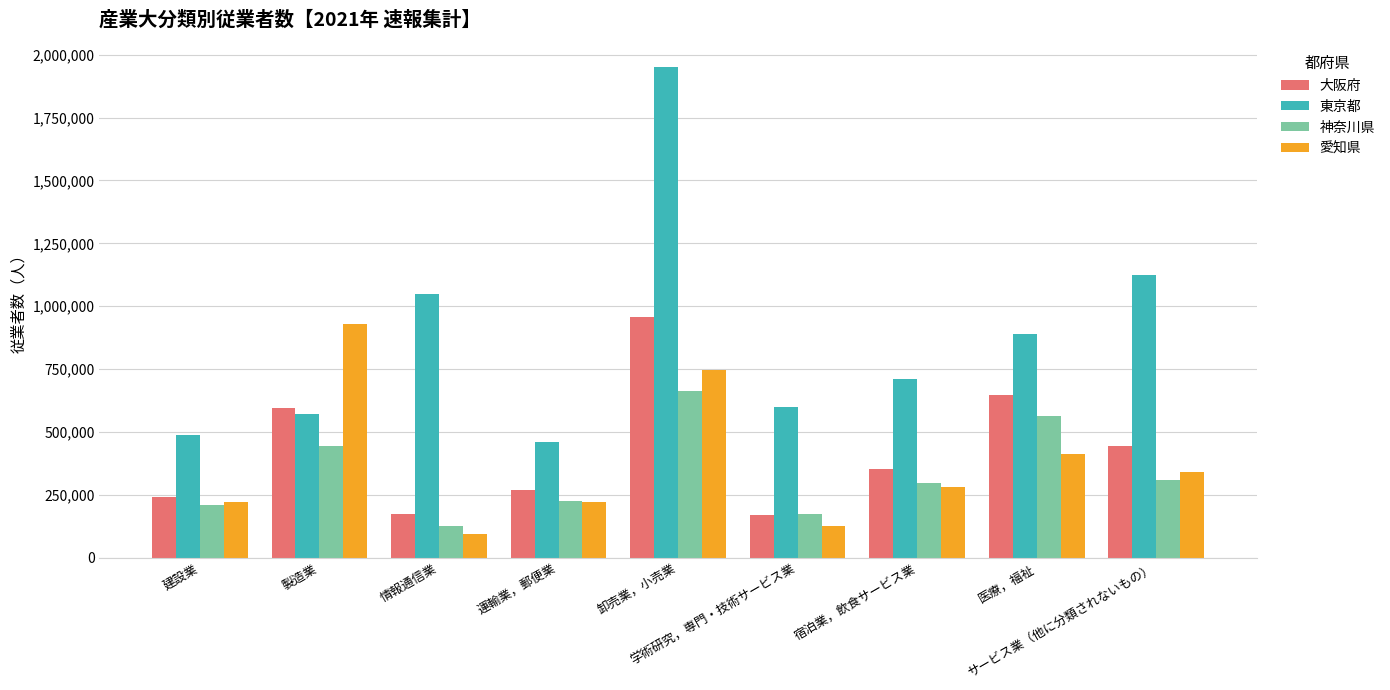

What is the lowest value of the 愛知県 series?

93187